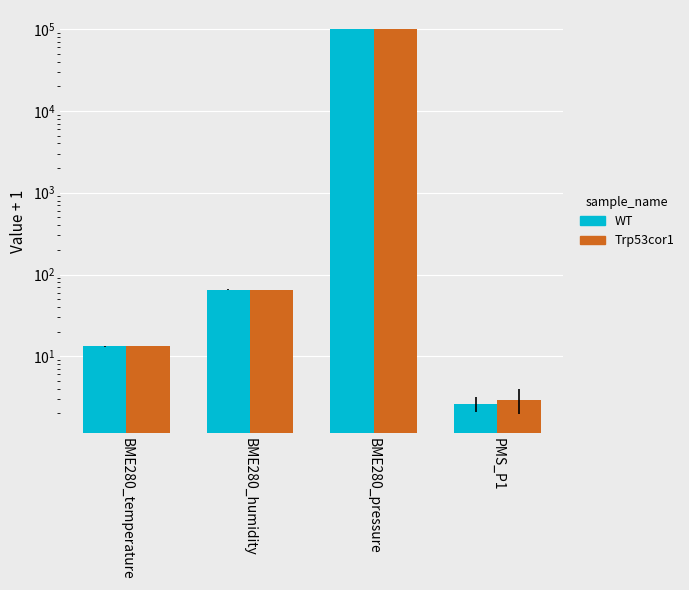

Rank the series at PMS_P1 from highest to lowest value.

Trp53cor1, WT